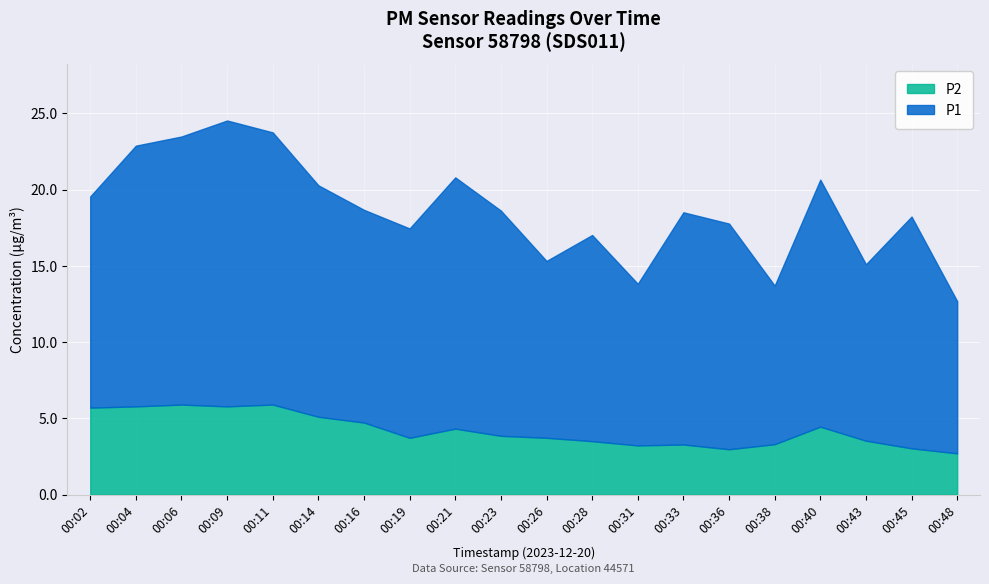

Rank the series at 00:14 from highest to lowest value.

P1, P2